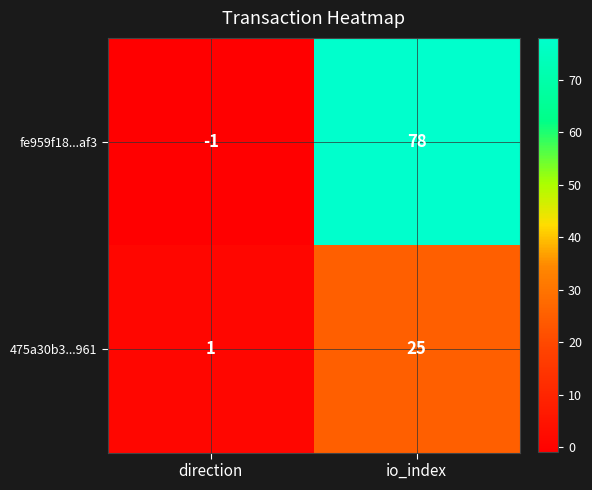

Count the number of data series in this chart.

2